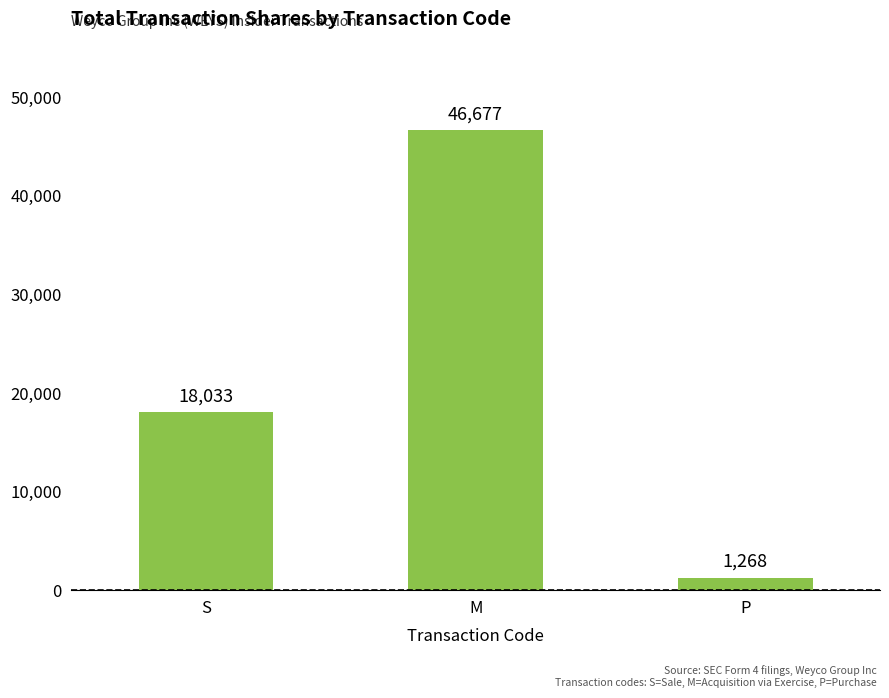

Count the values in the range 1268 to 46677.

3